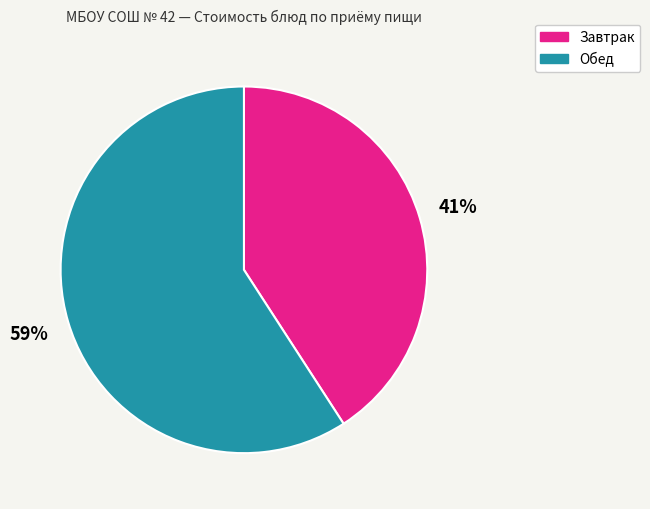

Between Завтрак and Обед, which is larger?

Обед